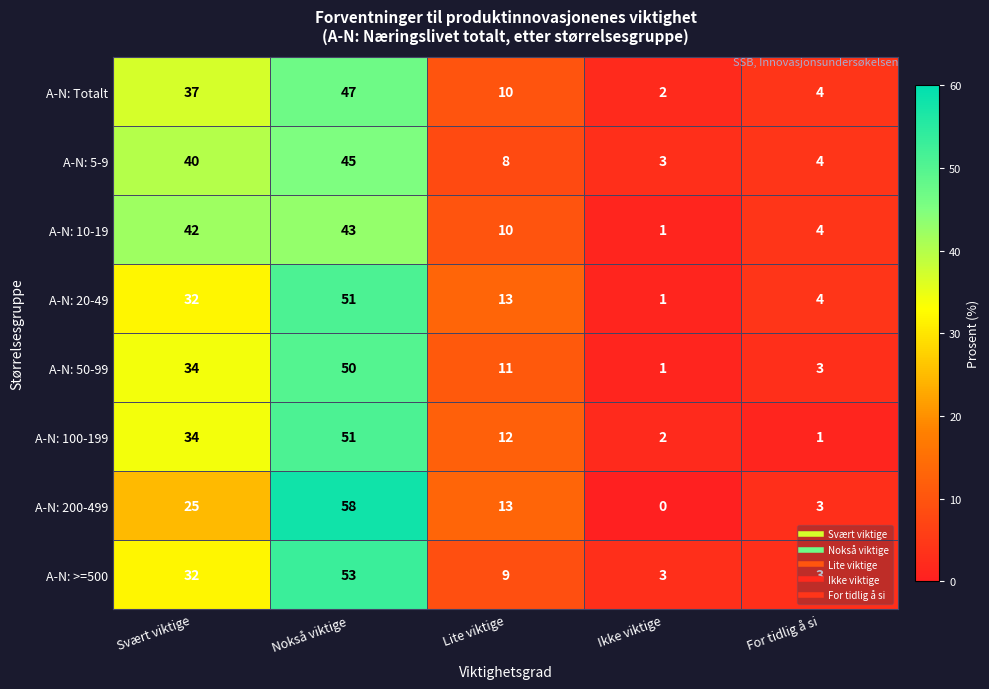

What is the difference between the maximum and minimum values in the A-N: 100-199 series?

50